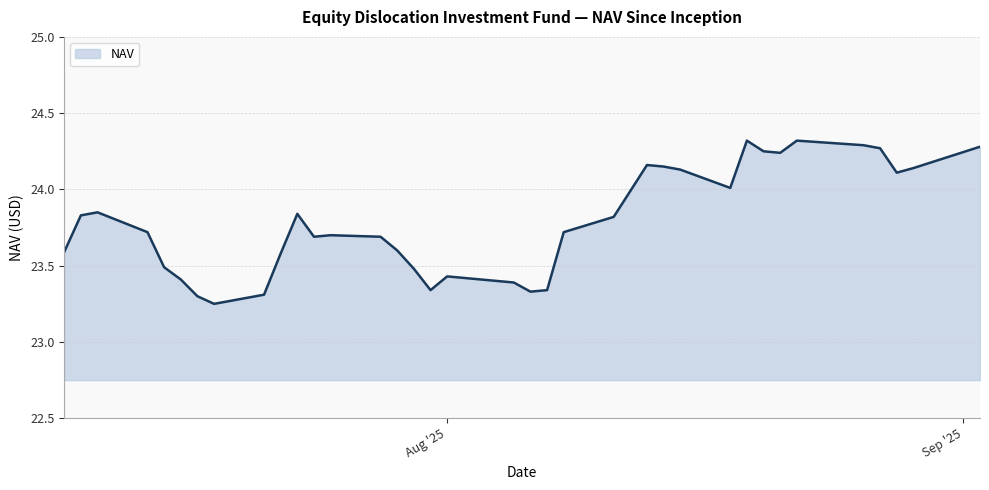

What is the difference between the maximum and minimum values?

1.1